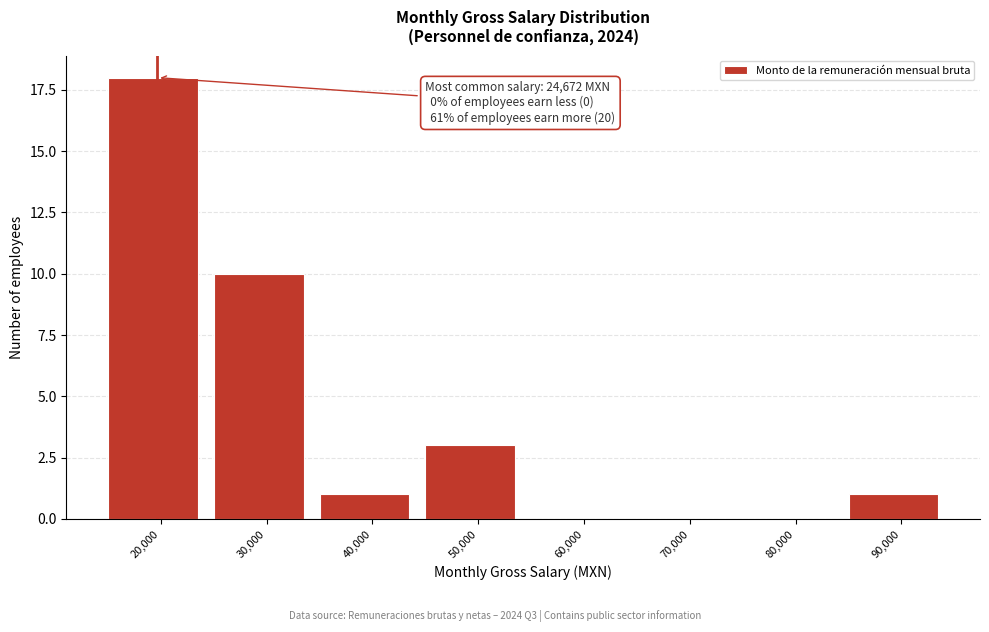

Reading left to right, transcribe all the data shown in this chart.

20,000=18	30,000=10	40,000=1	50,000=3	60,000=0	70,000=0	80,000=0	90,000=1